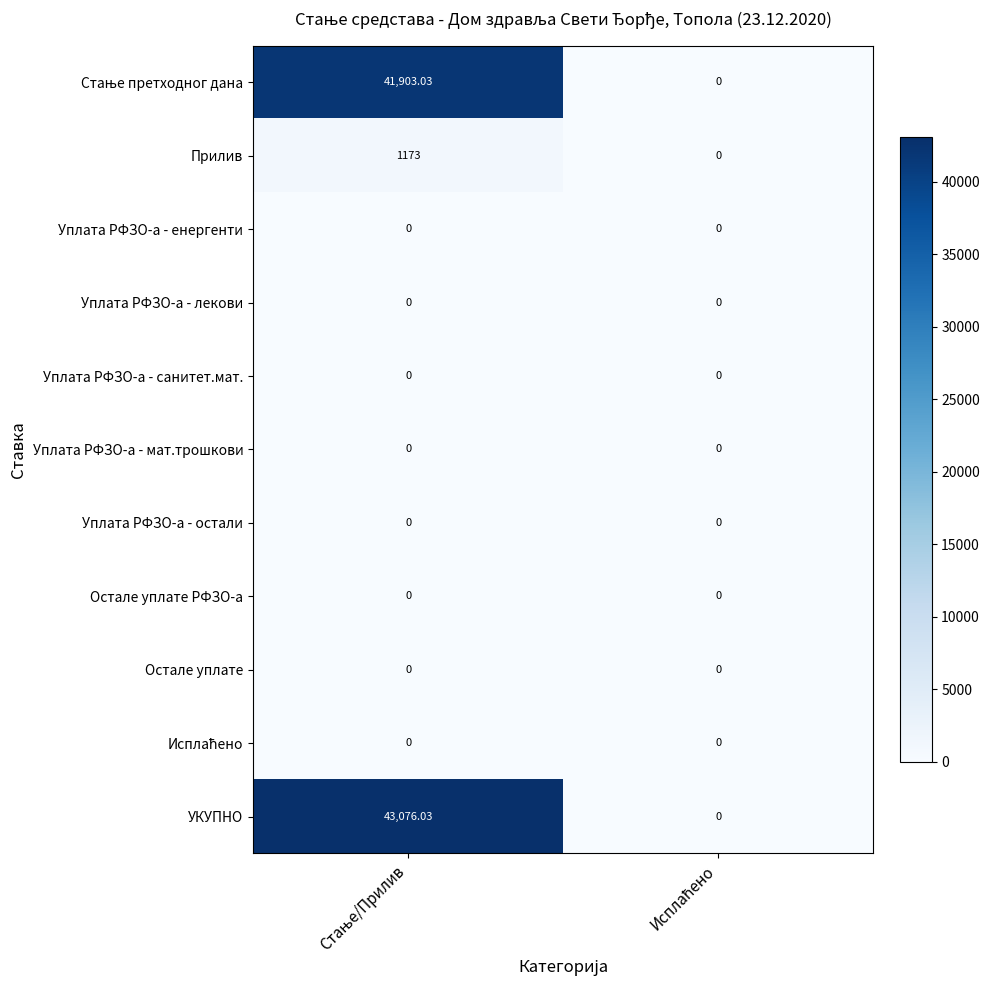

Which series has the largest total across all categories?

УКУПНО